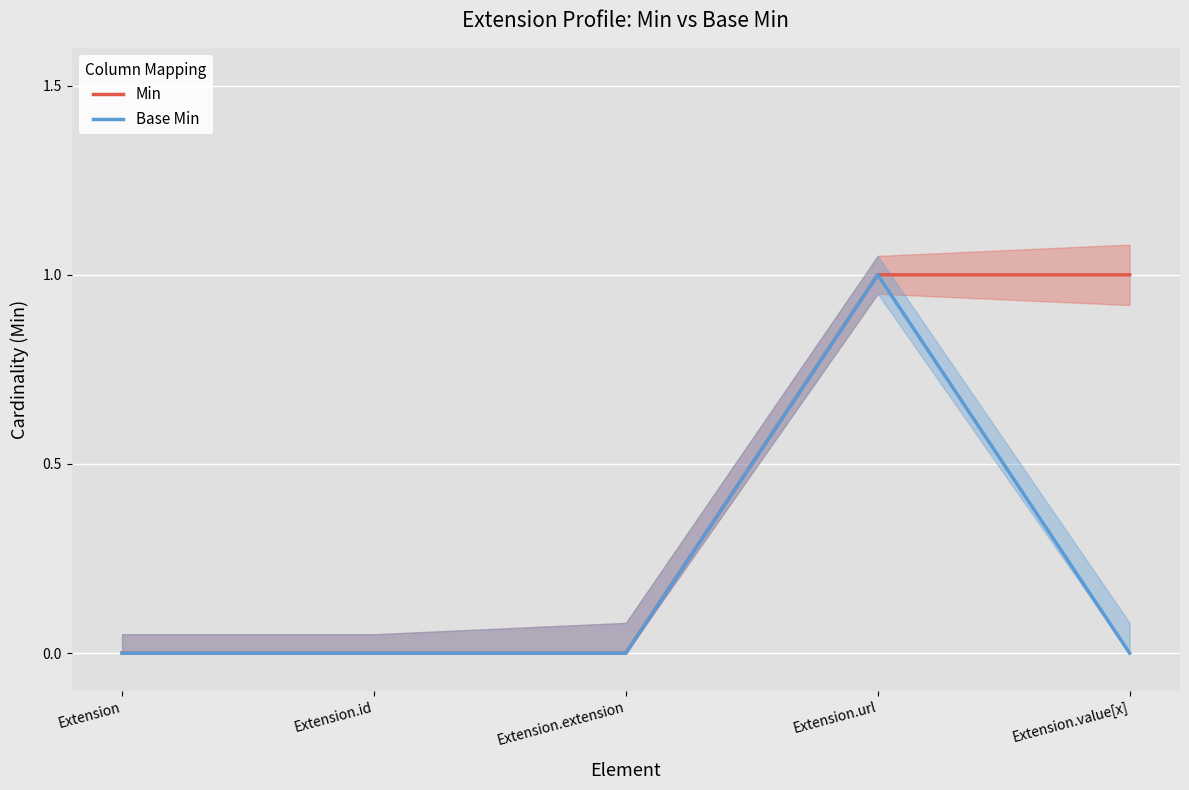

The Min series shows 1 at Extension.url. True or false?

True